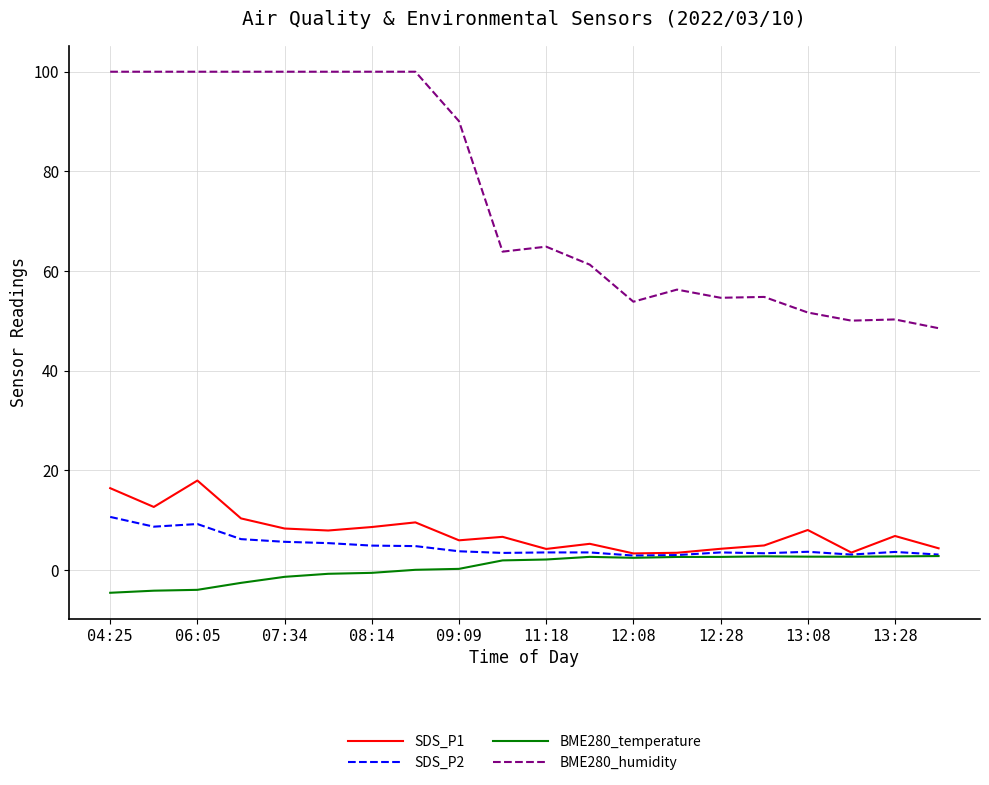

What is the minimum value for SDS_P1?

3.3